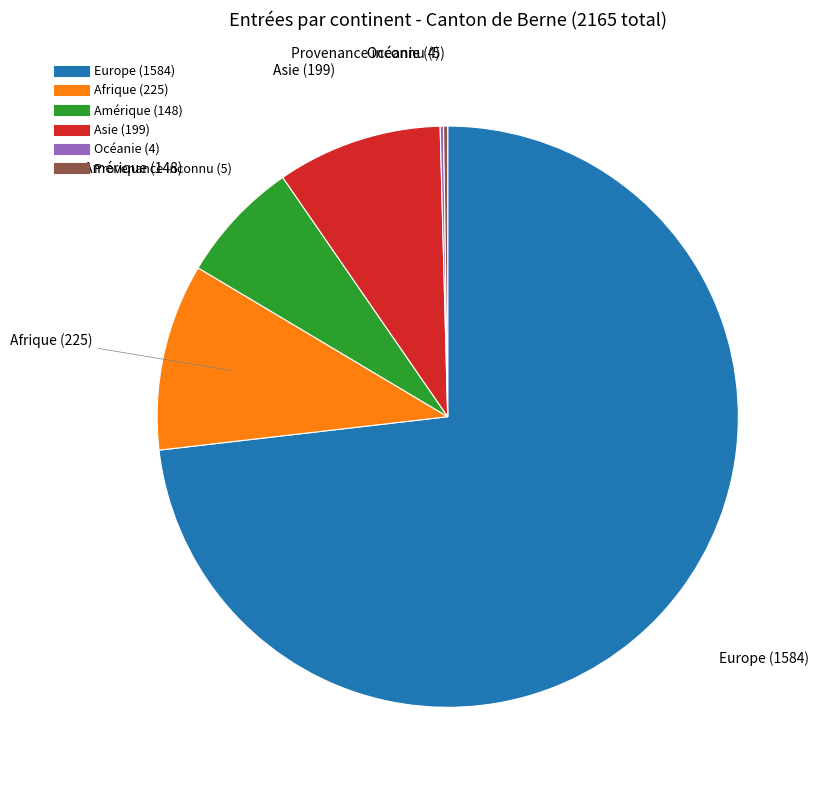

Is it true that Afrique is 10% of the pie?

True